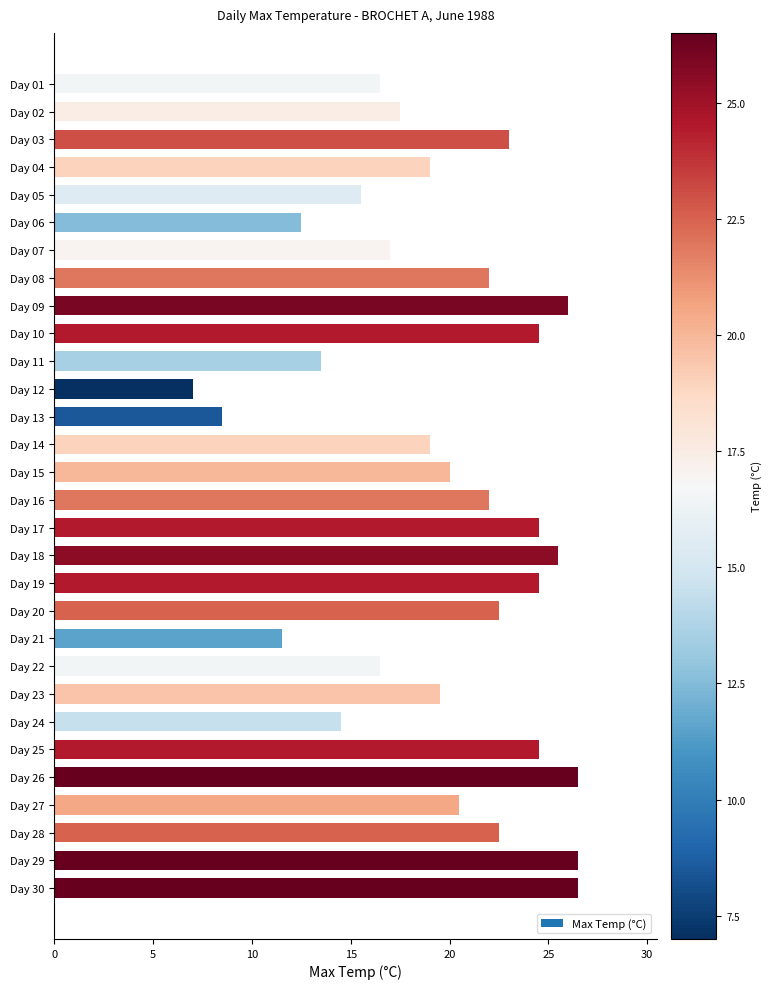

What is the maximum value shown in the chart?

26.5